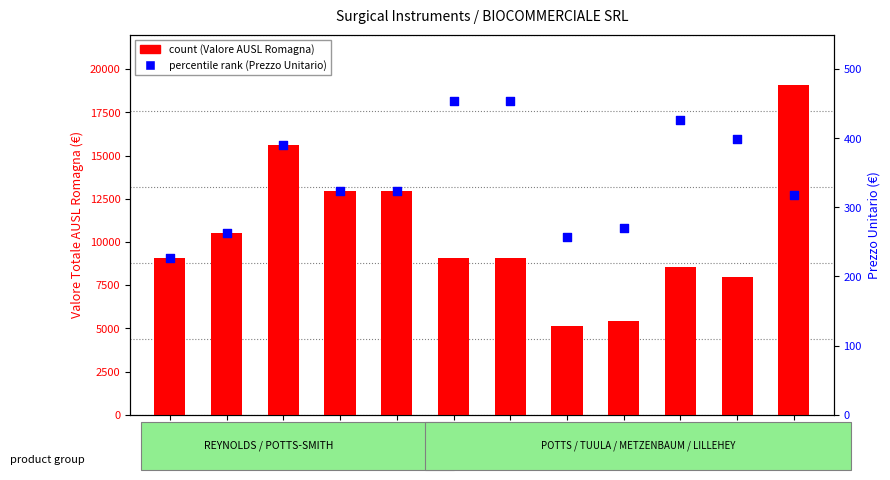

At which category is the sum across all series the highest?

SC8141